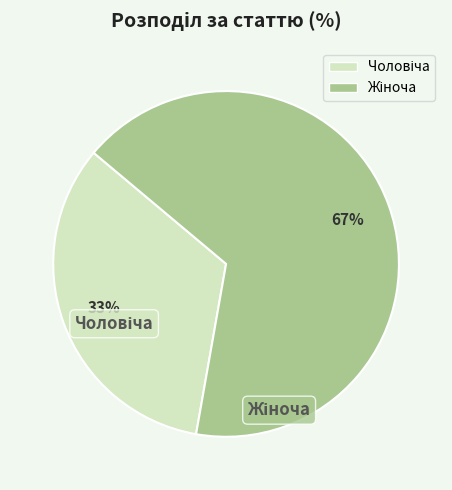

To the nearest percent, what portion does Жіноча represent?

67%